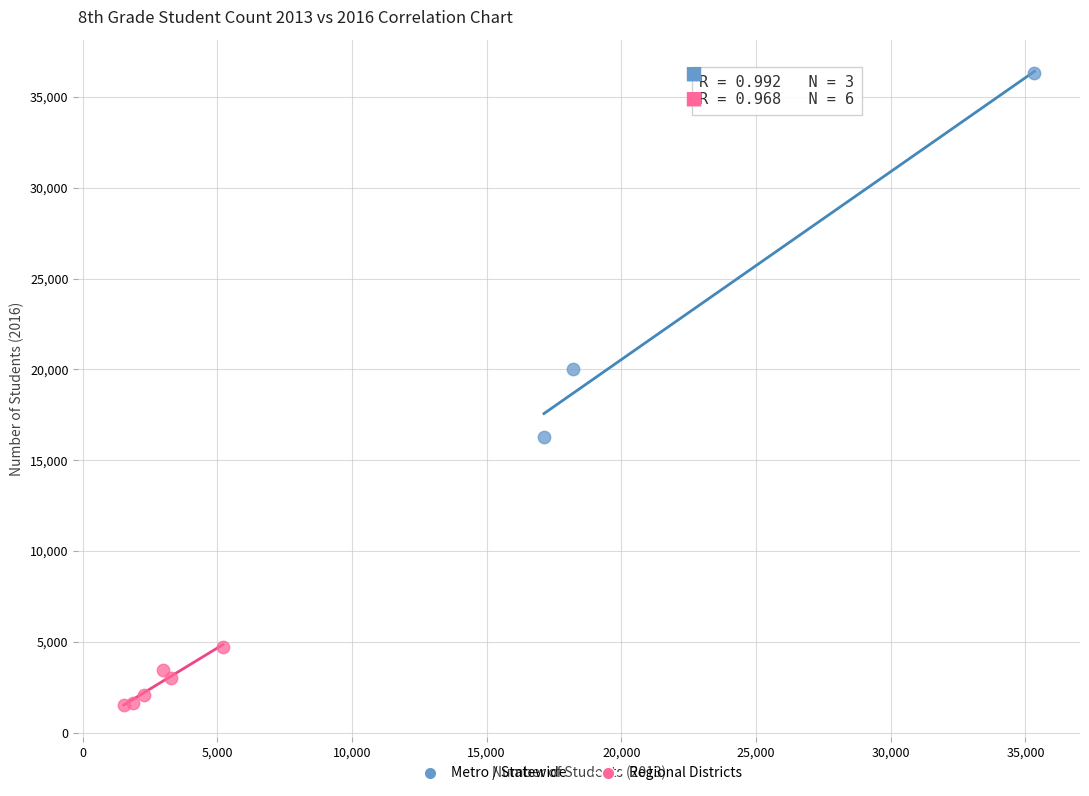

Which series contains the highest Y value?

Metro / Statewide